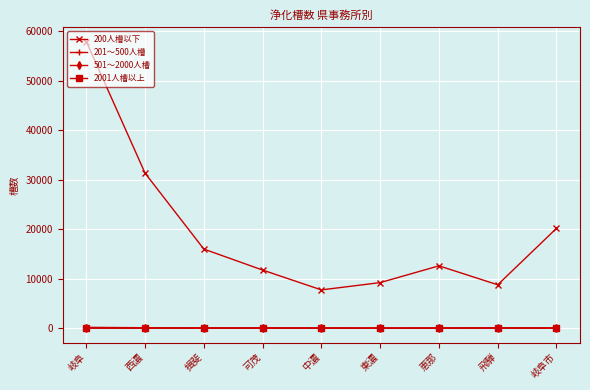

Which series has the largest range (max minus min)?

200人槽以下